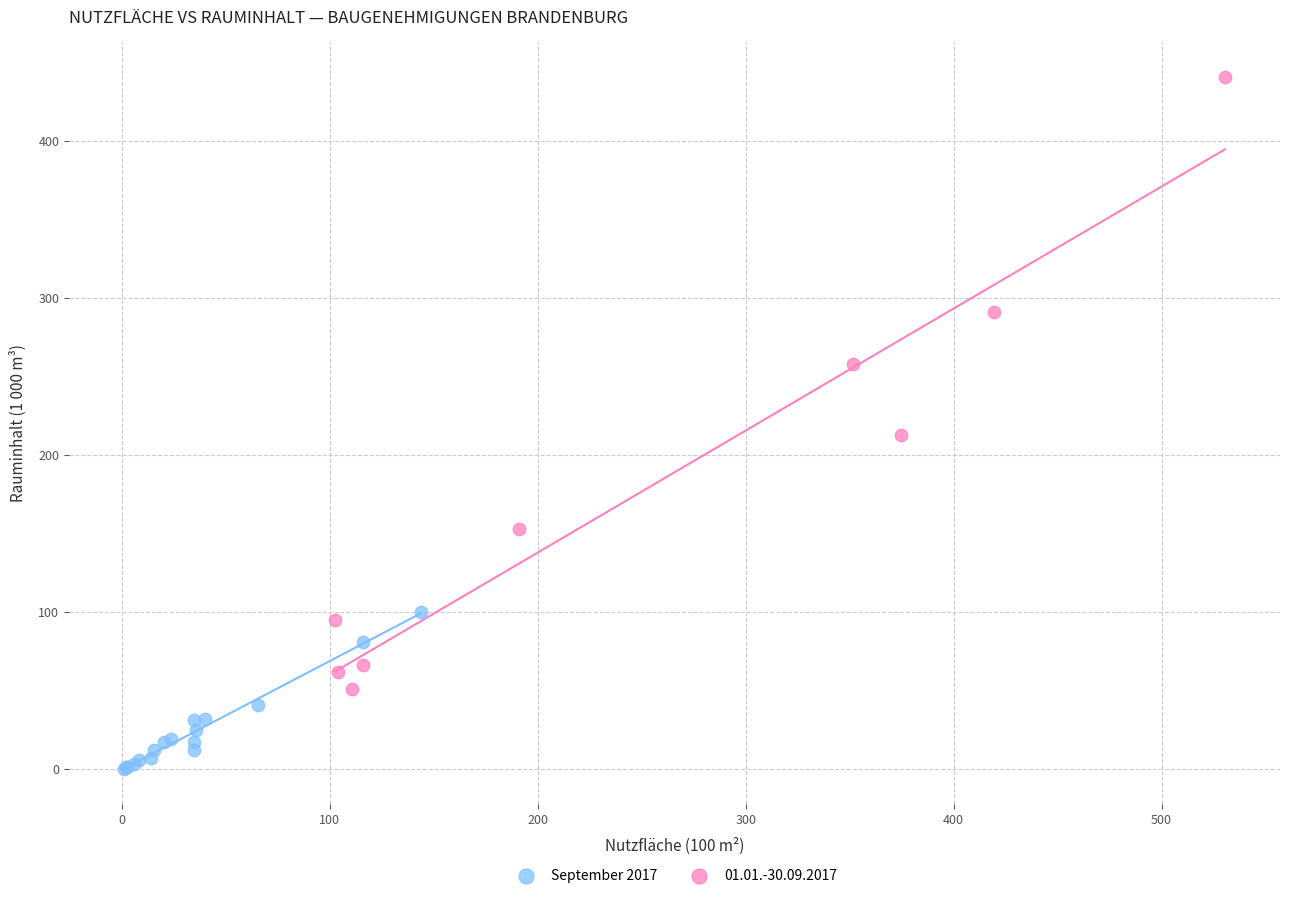

Which series reaches the minimum Y coordinate?

September 2017